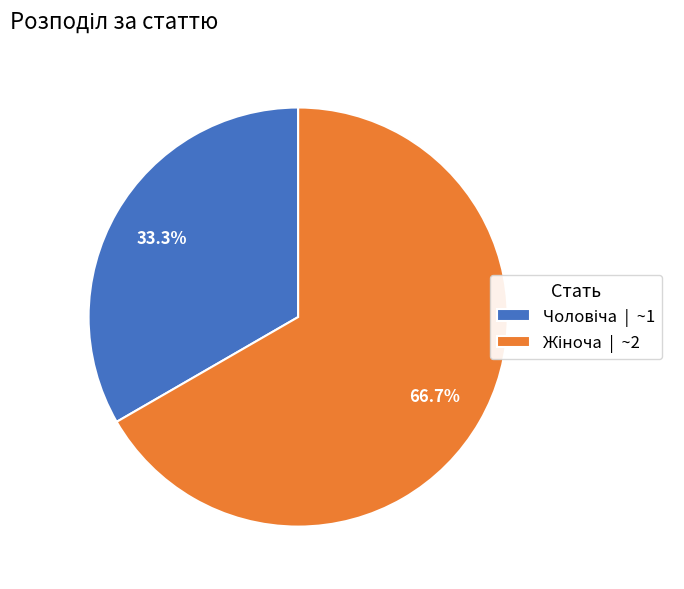

How many slices are in this pie chart?

2